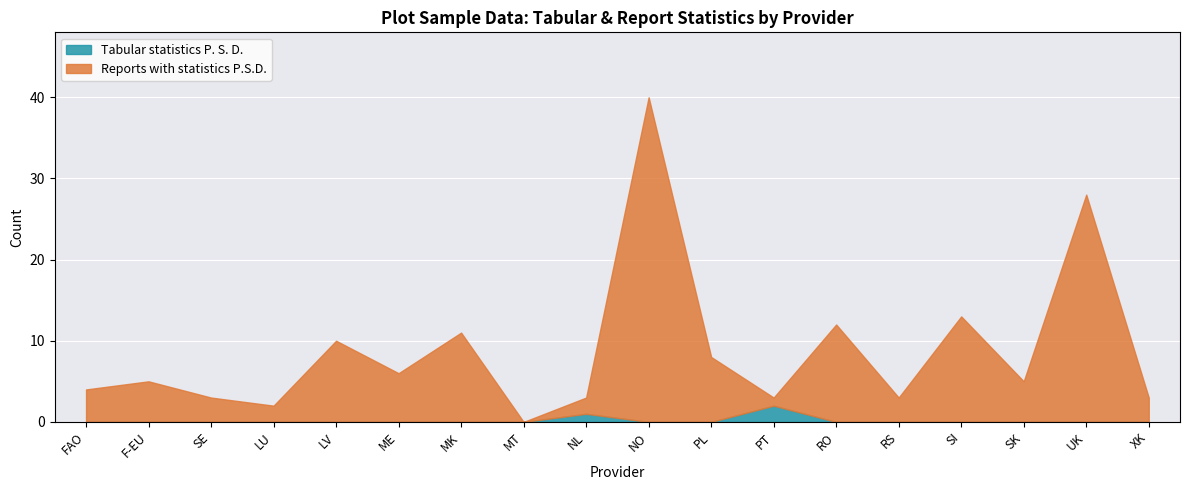

Is it true that Tabular statistics P. S. D. equals -1 at F-EU?

False